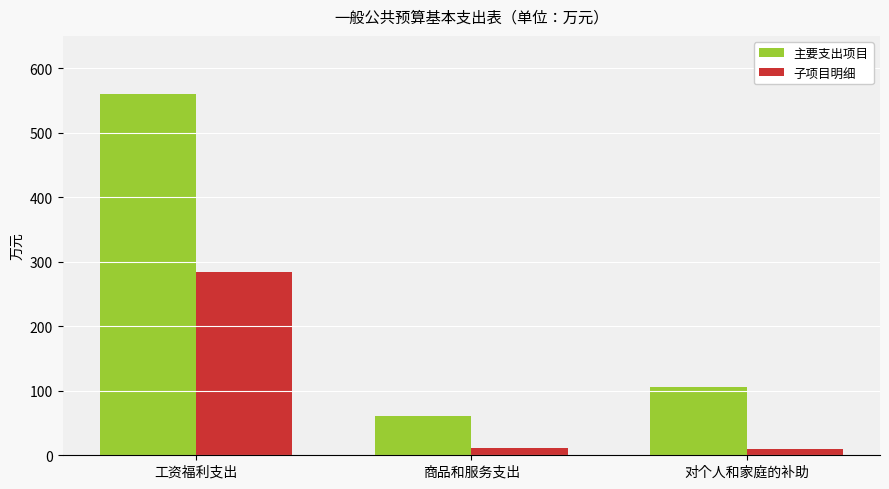

The 主要支出项目 series shows 106.1 at 对个人和家庭的补助. True or false?

True